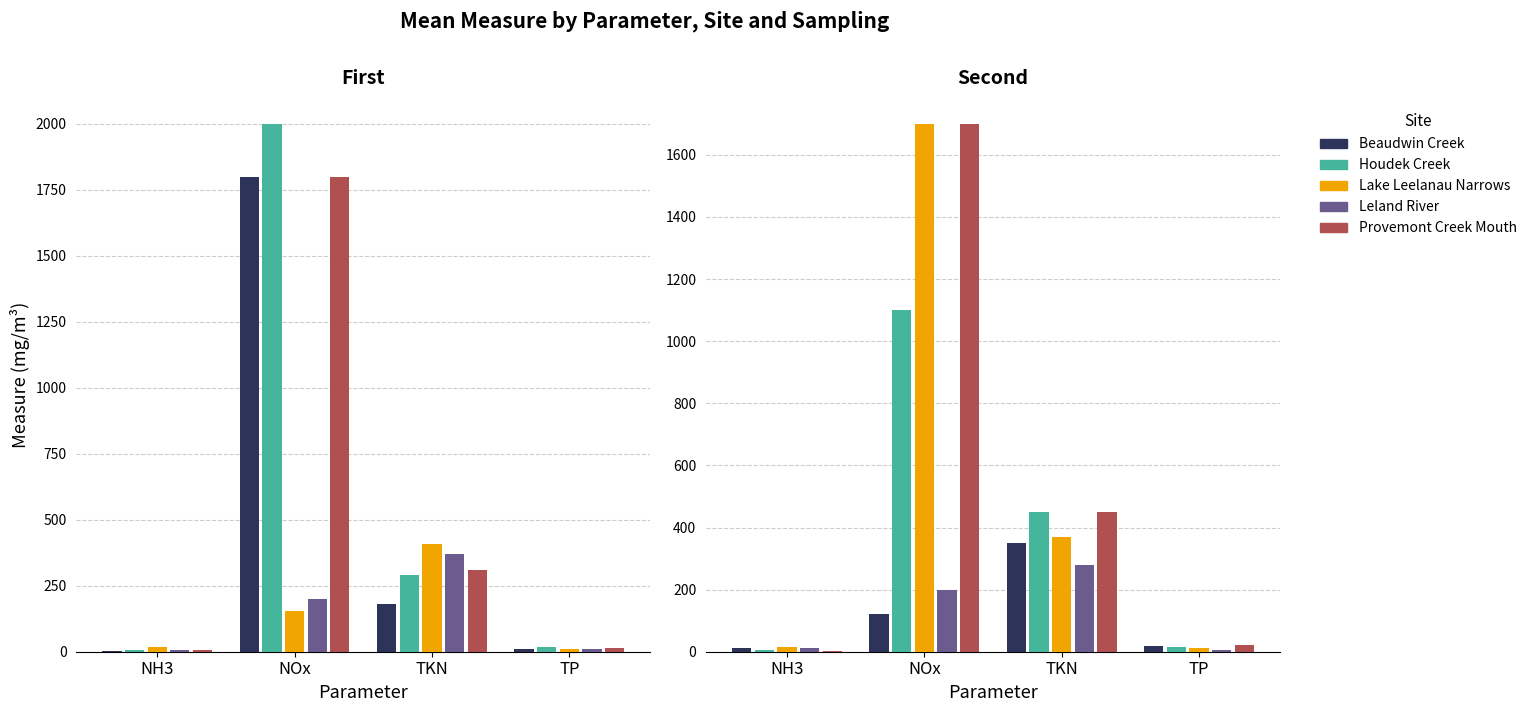

True or false: TP has a value of 19 at 2.

False